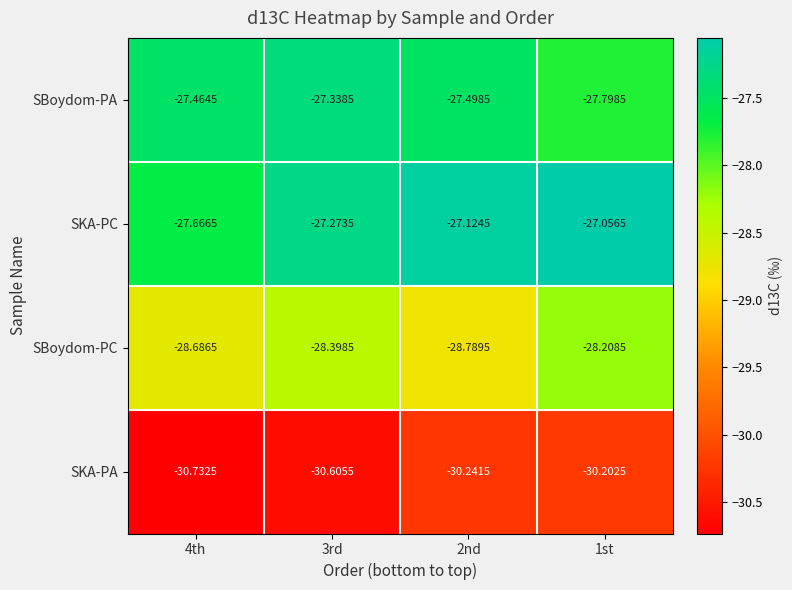

How many categories are shown in the chart?

4